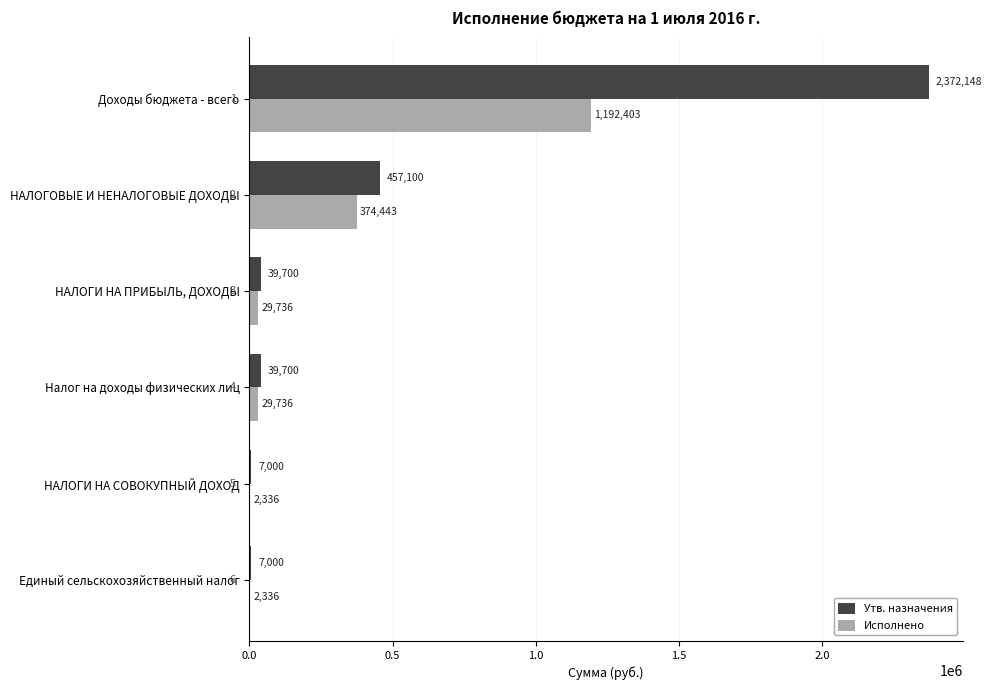

At which label does Утв. назначения reach its peak?

Доходы бюджета - всего